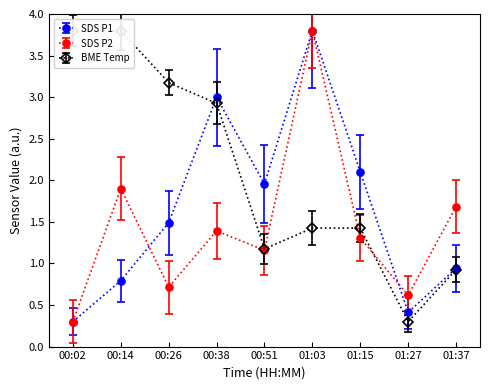

Rank the series at 01:37 from lowest to highest value.

BME280_temperature, SDS_P1, SDS_P2